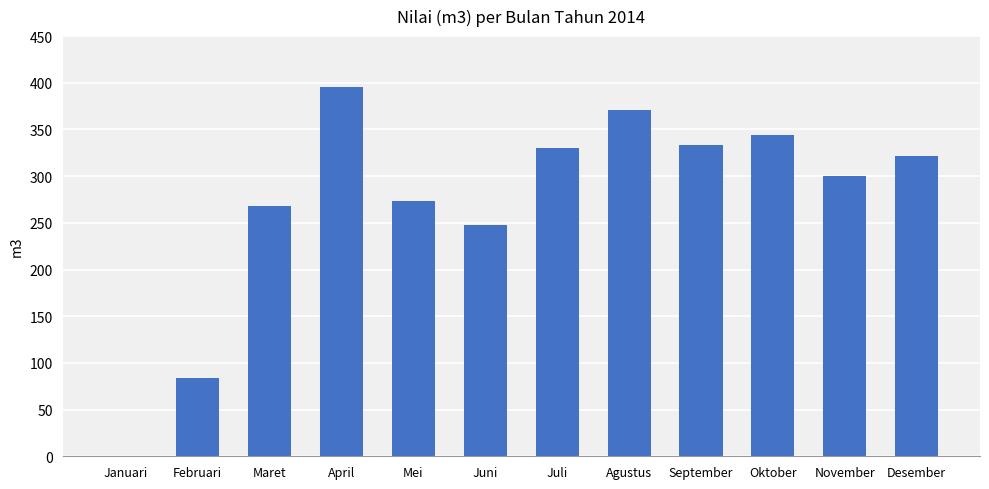

Between Desember and Juni, which is larger?

Desember